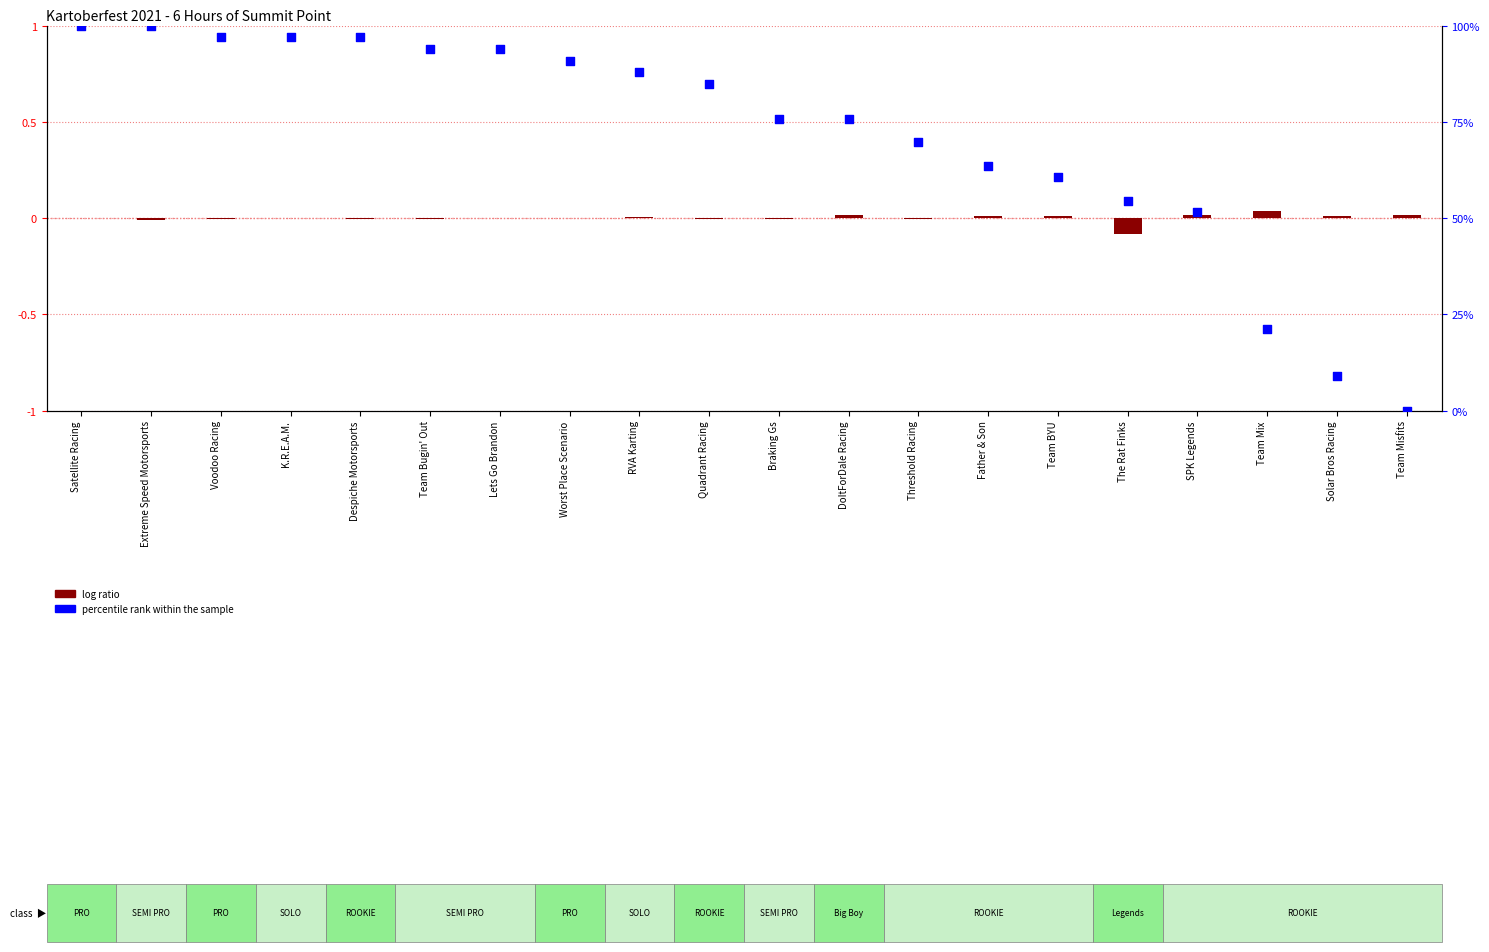

Which series contains the highest Y value?

percentile rank within the sample